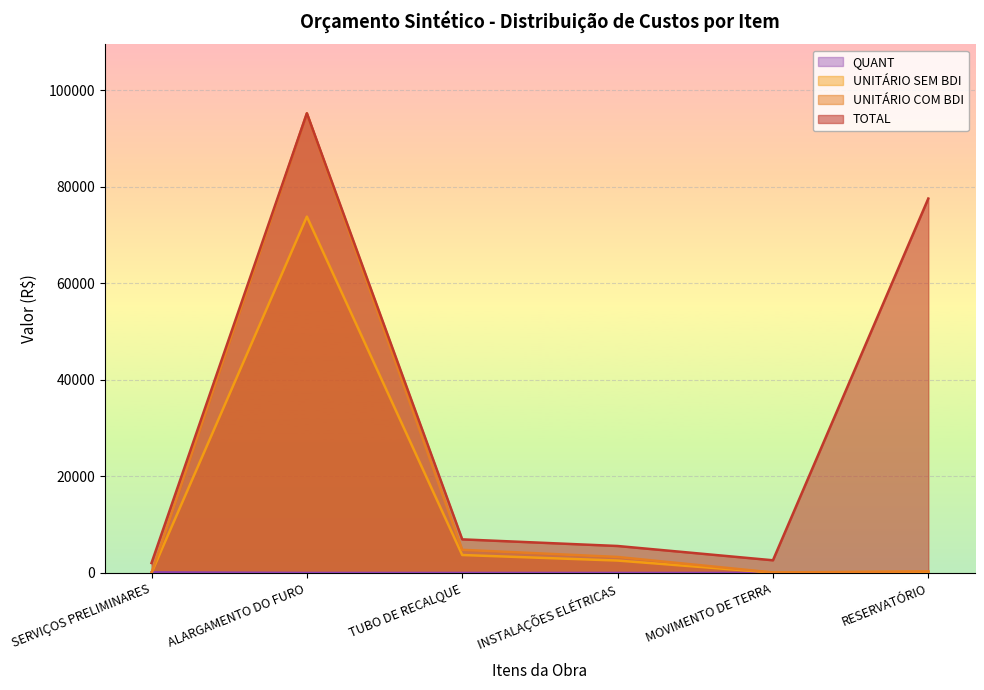

True or false: TOTAL has more than 2 interior local peaks.

False